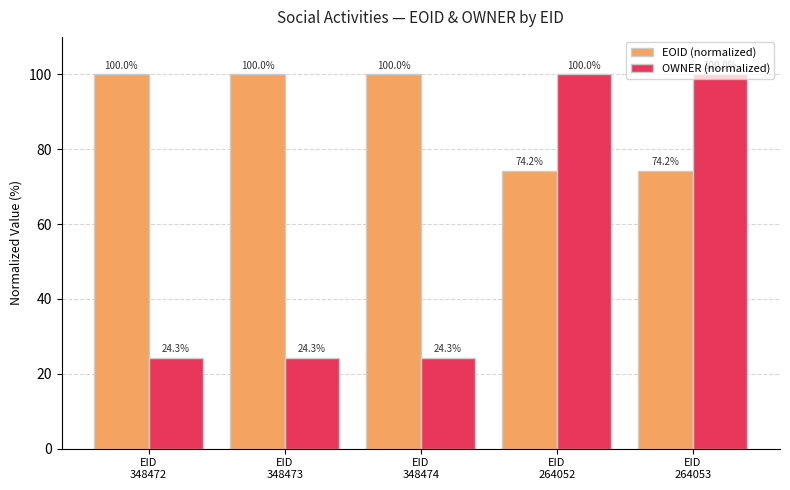

What is the spread (max minus min) of values at EID
264053?

25.8